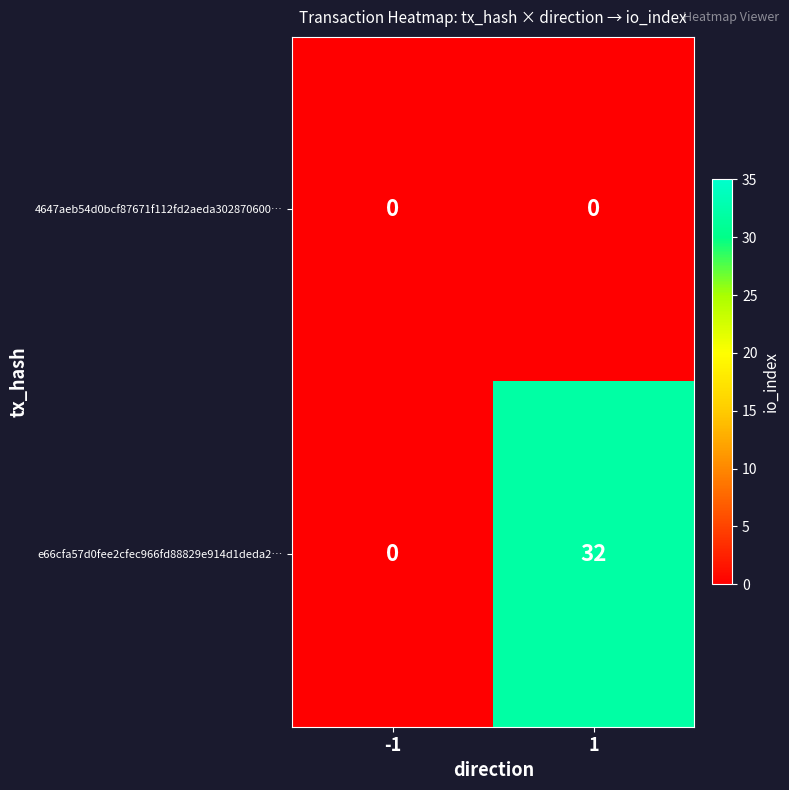

Reading left to right, extract all data points from this chart.

4647aeb54d0bcf87671f112fd2aeda302870600…: 0	0
e66cfa57d0fee2cfec966fd88829e914d1deda2…: 0	32